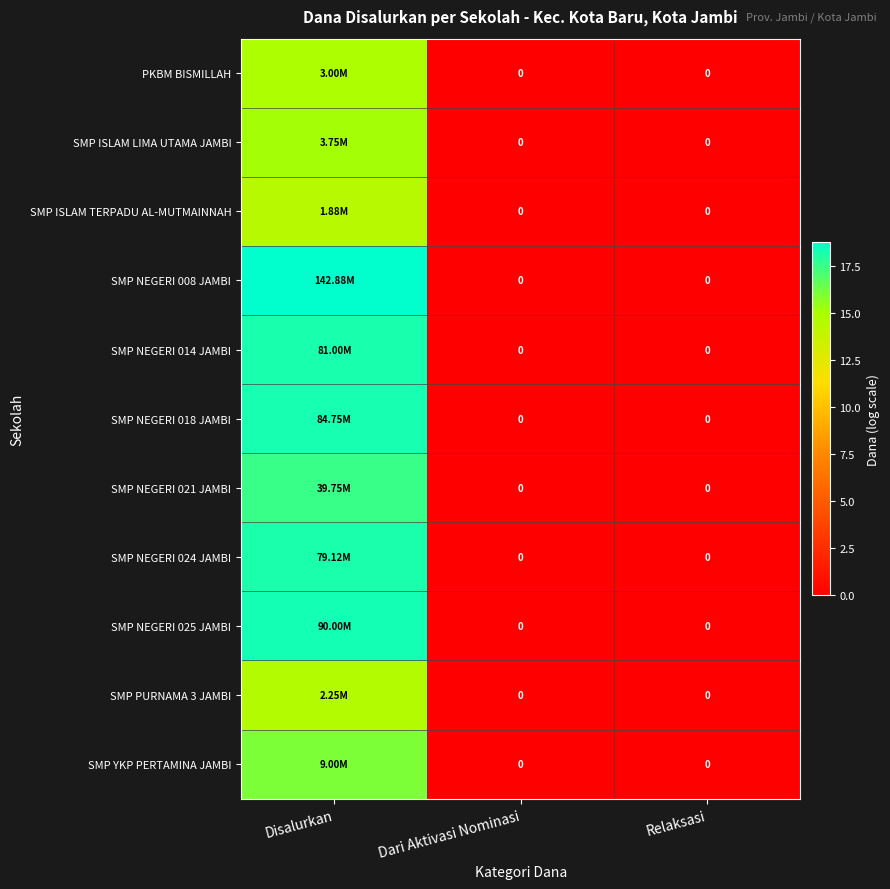

Which category has the highest value in the SMP NEGERI 024 JAMBI series?

Disalurkan